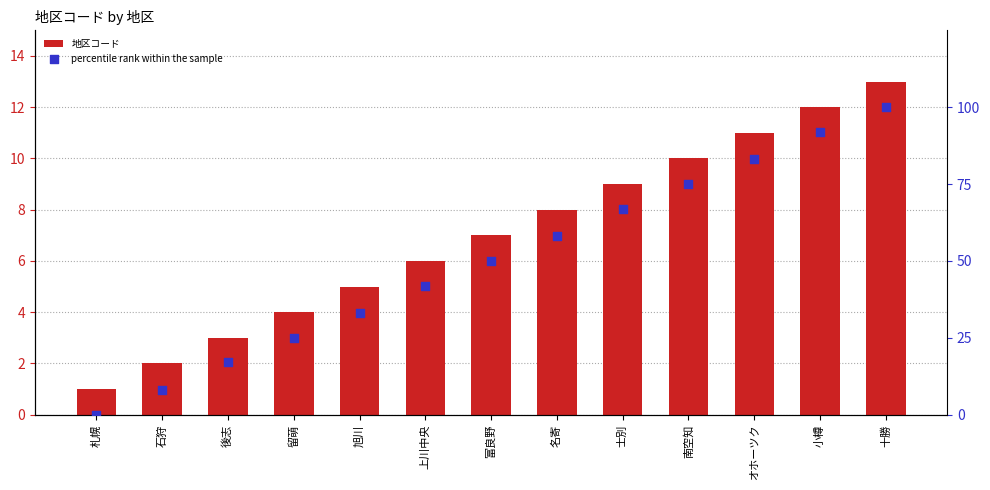

Which series reaches the maximum Y coordinate?

percentile rank within the sample